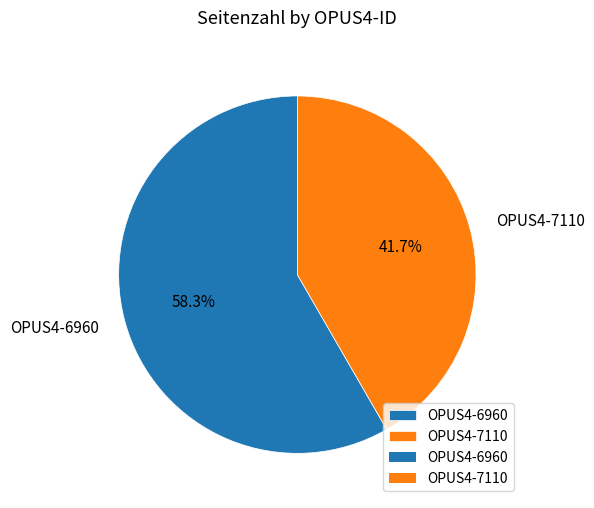

Approximately how many times larger is the value at OPUS4-7110 compared to OPUS4-6960?

0.7